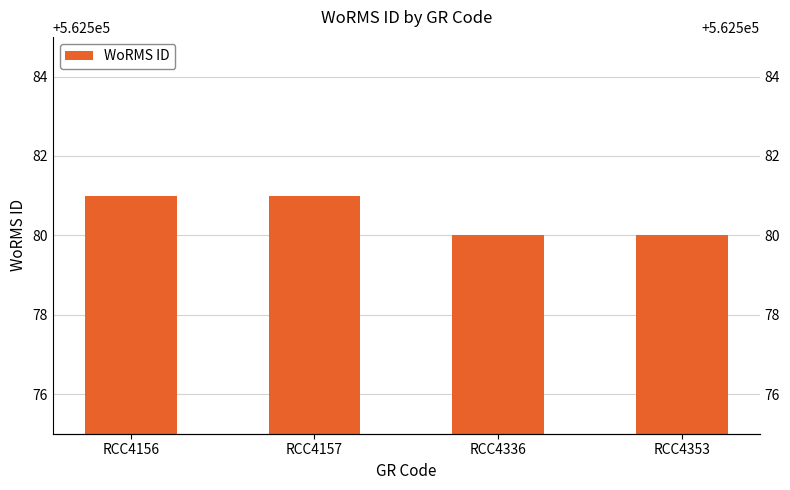

Does the chart contain any negative values?

No